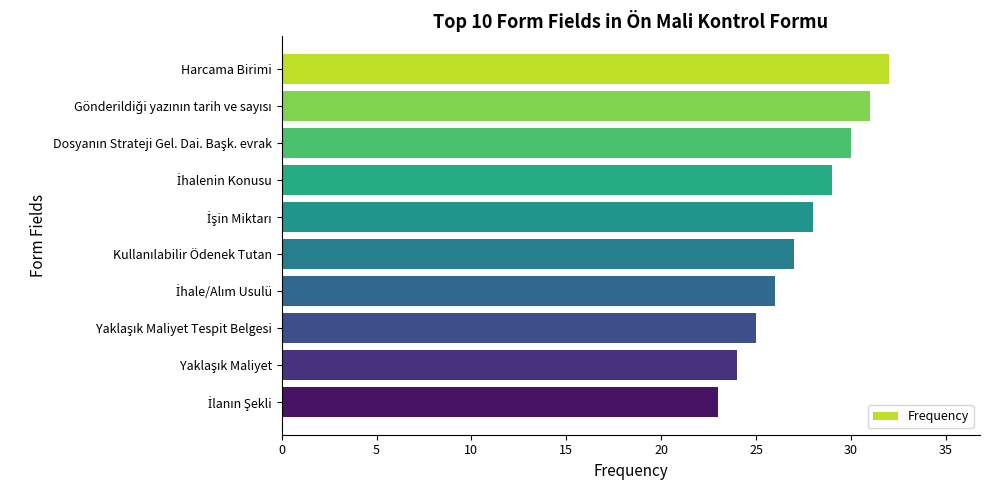

What is the average value?

28